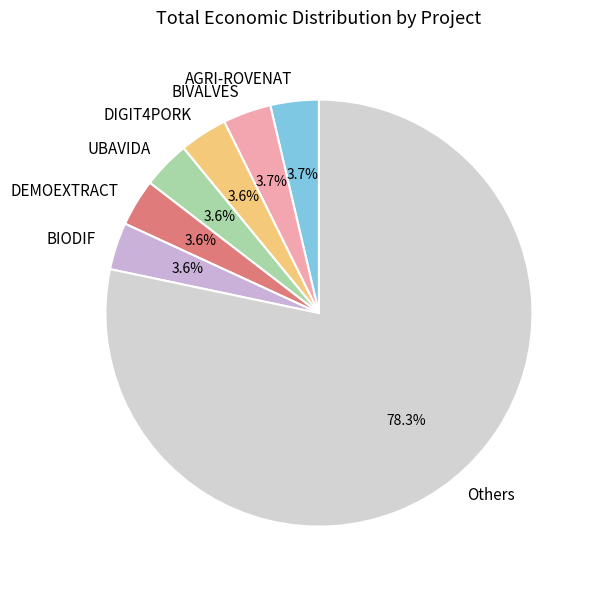

To the nearest percent, what is the difference between the largest and smallest slice percentages?

75%